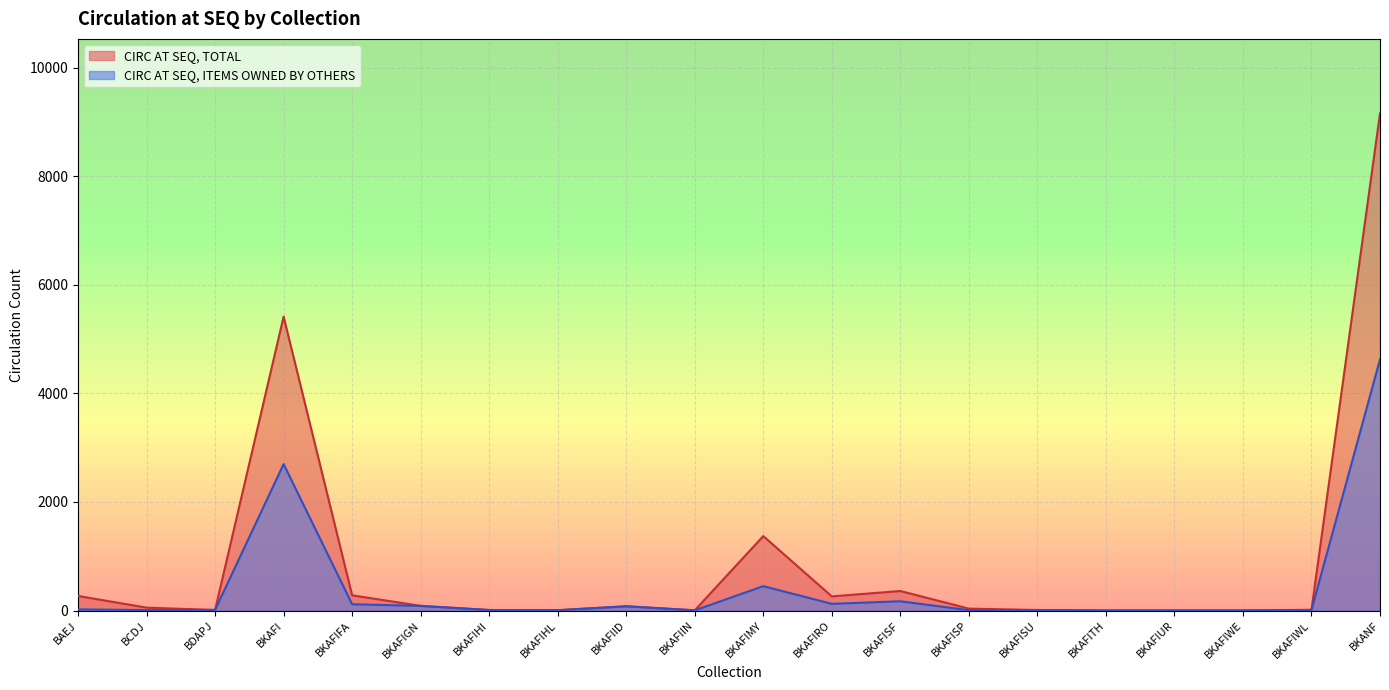

Where is CIRC AT SEQ, ITEMS OWNED BY OTHERS nearest to the value 2313?

BKAFI